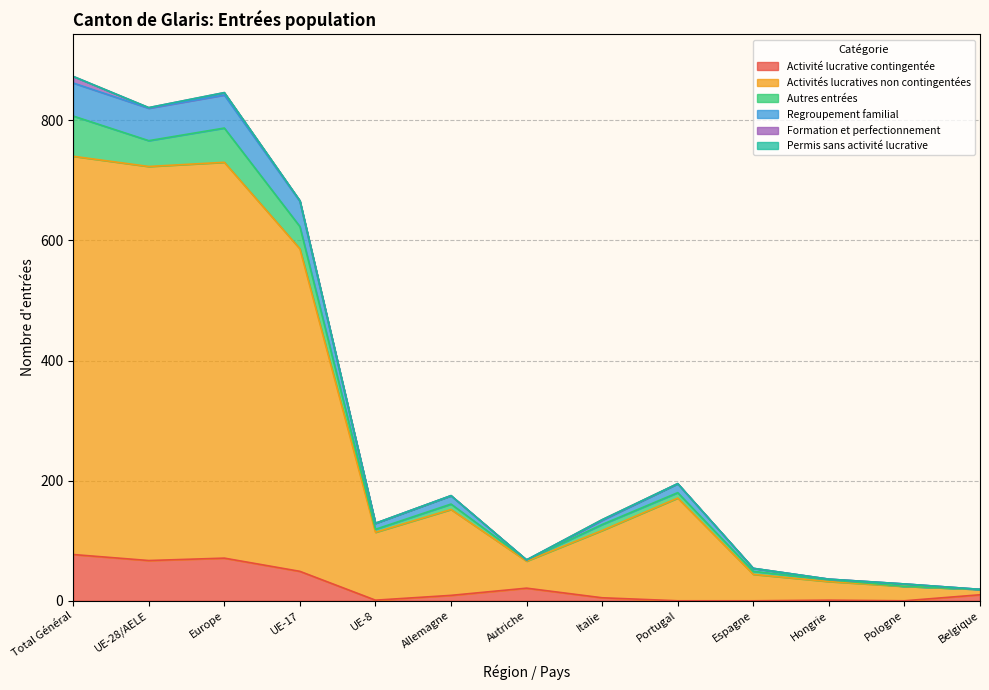

What is the label of the 10th point from the left?

Espagne